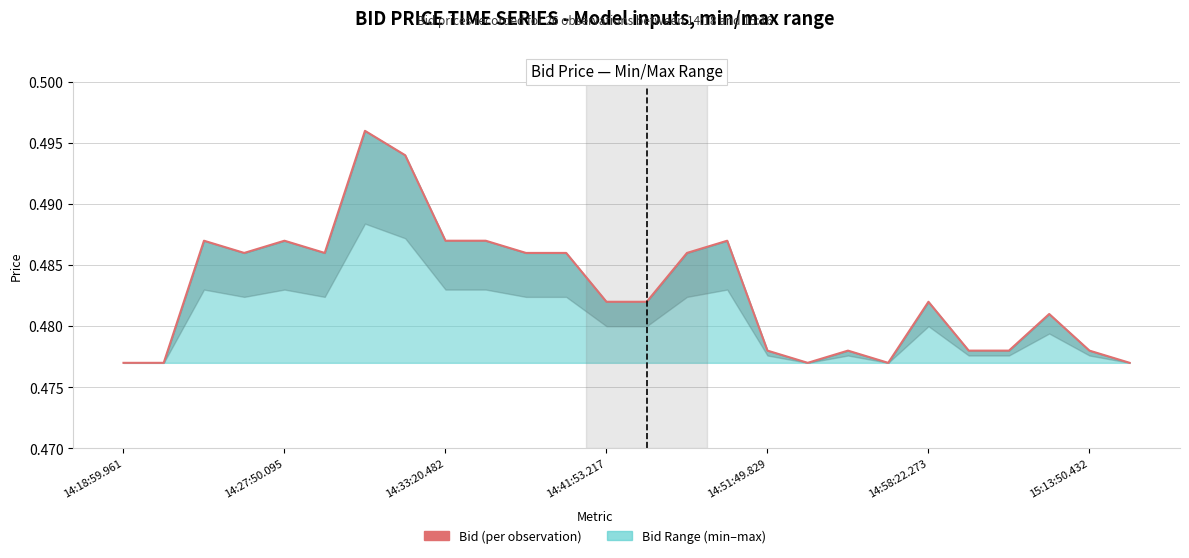

Which category has the lowest value across all series?

14:18:59.961